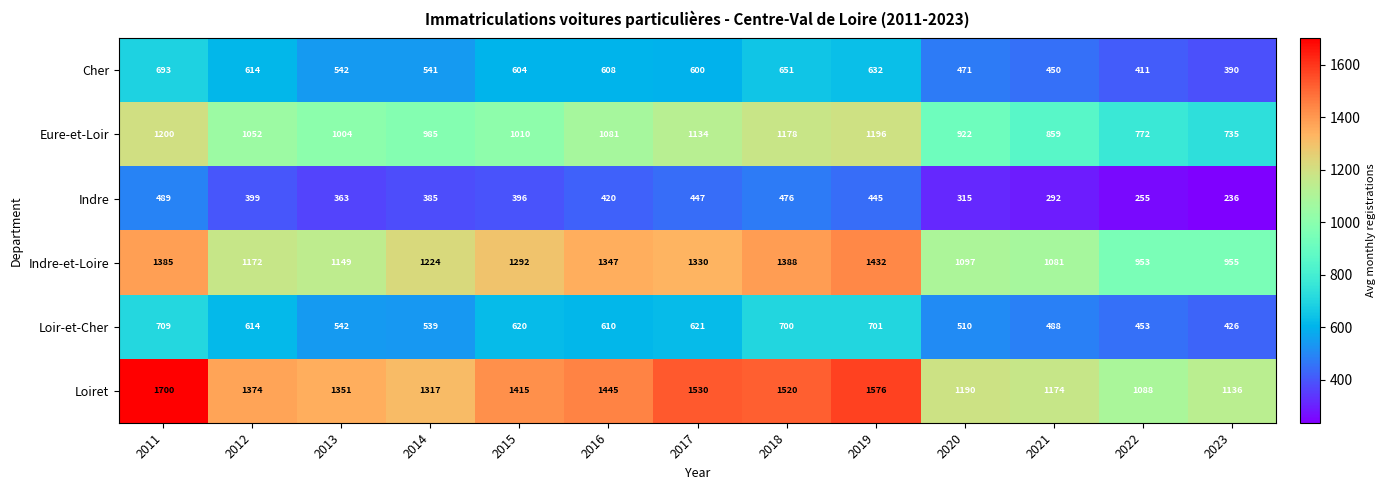

Where does the Loiret series first go above 1374?

2011